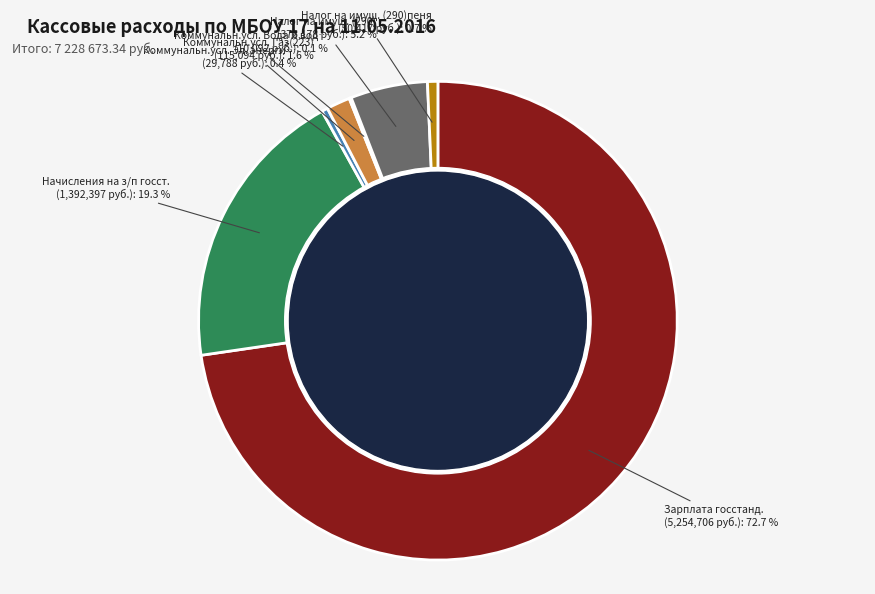

Is there any slice that represents more than half of the pie?

Yes